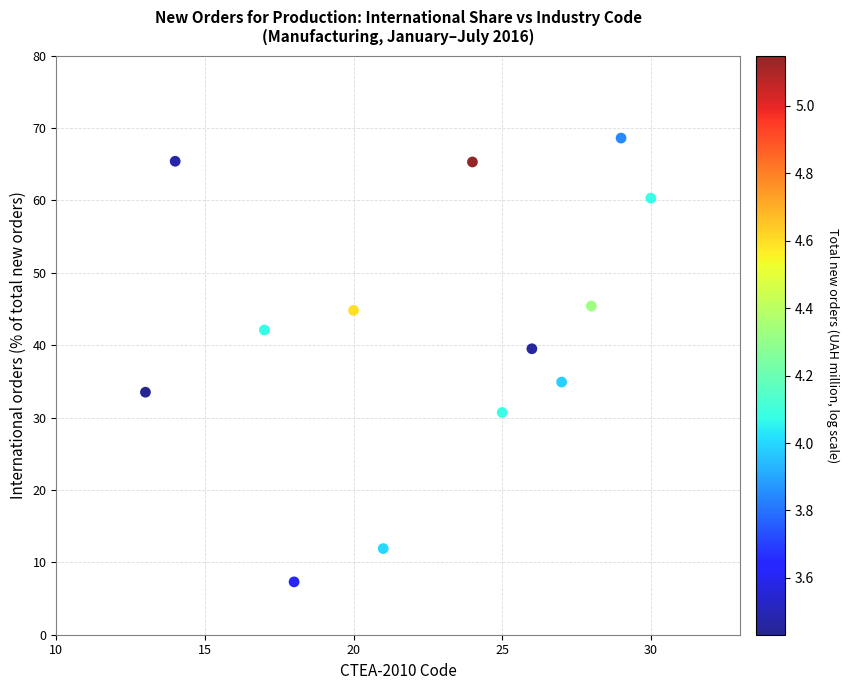

What is the range of Y values (max minus min)?

61.3